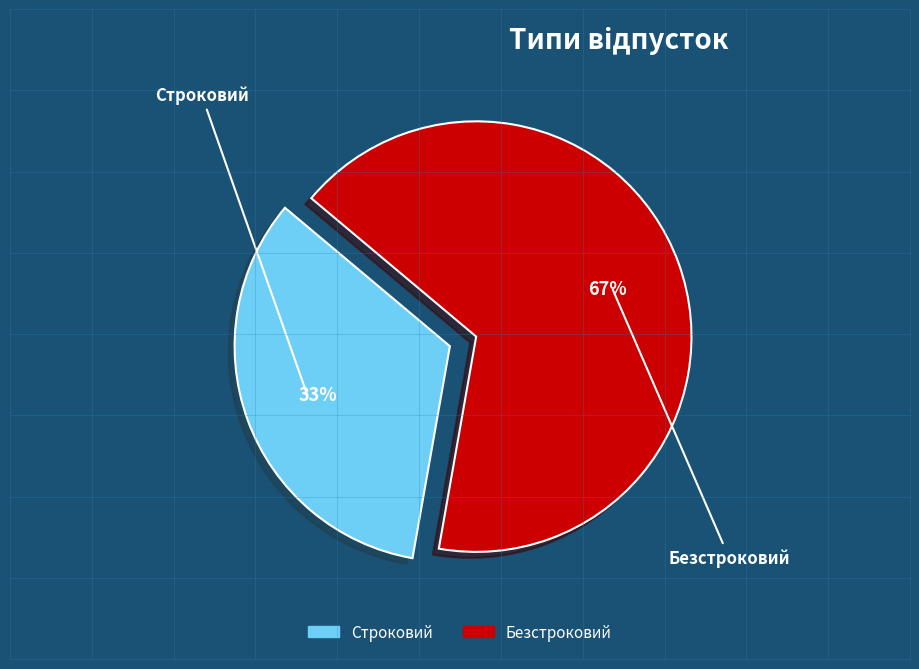

Does Строковий account for over 50% of the chart?

No